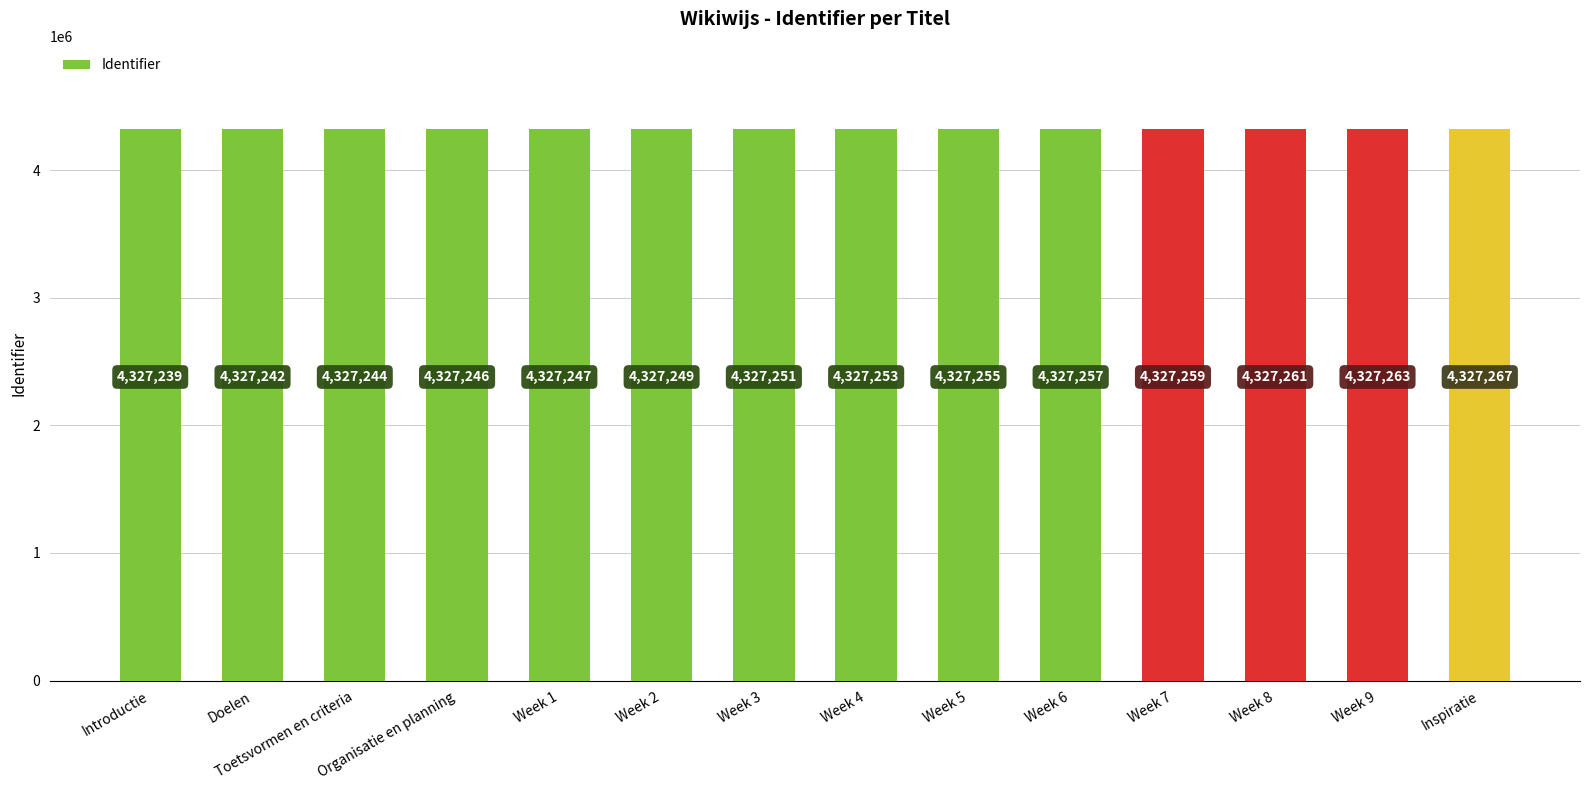

What is the difference between the values at Introductie and Week 1?

8